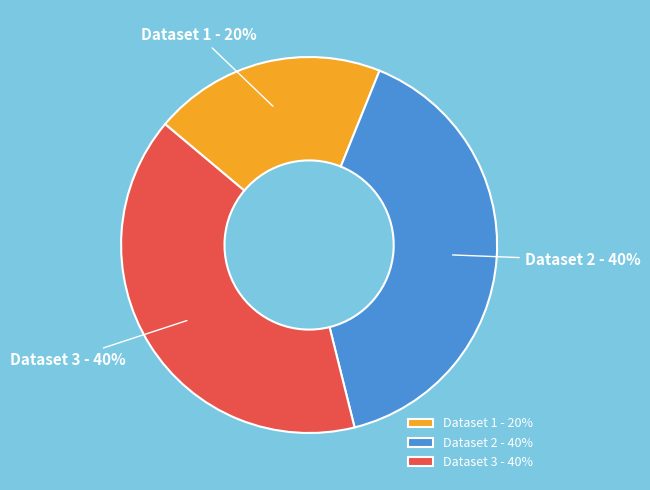

How many slices are in this pie chart?

3